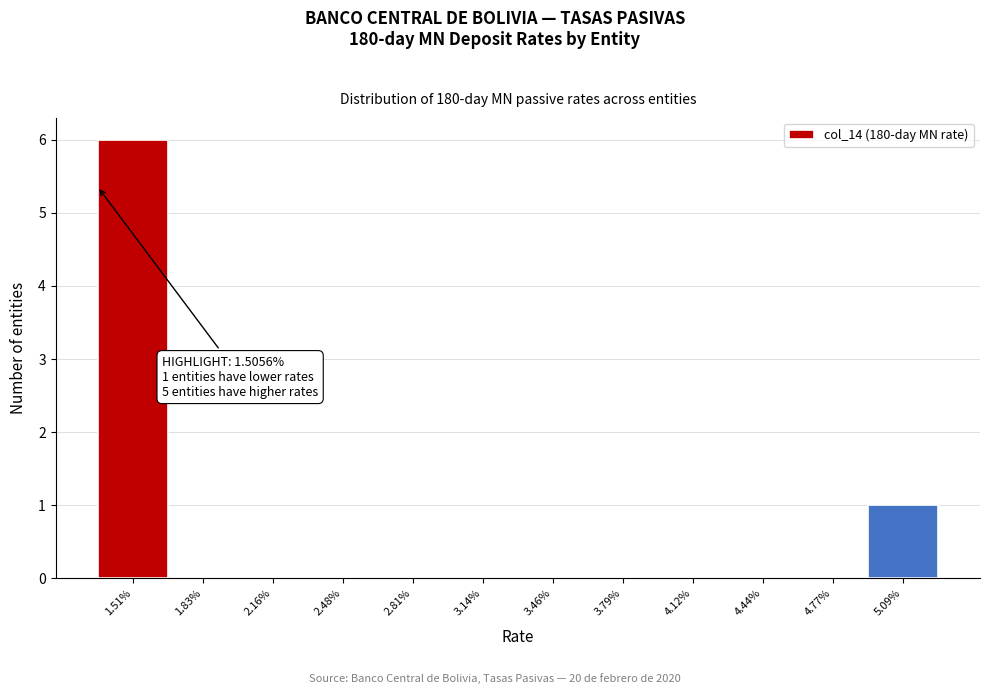

Reading left to right, extract all data points from this chart.

1.51%=6	1.83%=0	2.16%=0	2.48%=0	2.81%=0	3.14%=0	3.46%=0	3.79%=0	4.12%=0	4.44%=0	4.77%=0	5.09%=1